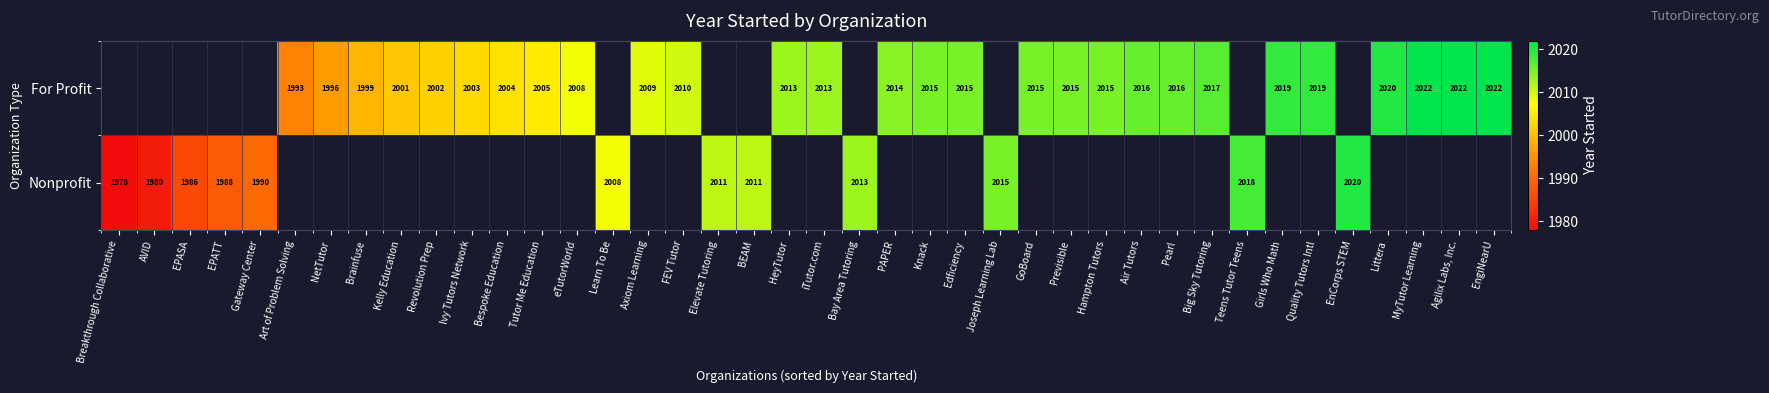

Is it true that For Profit equals 2923 at Kelly Education?

False